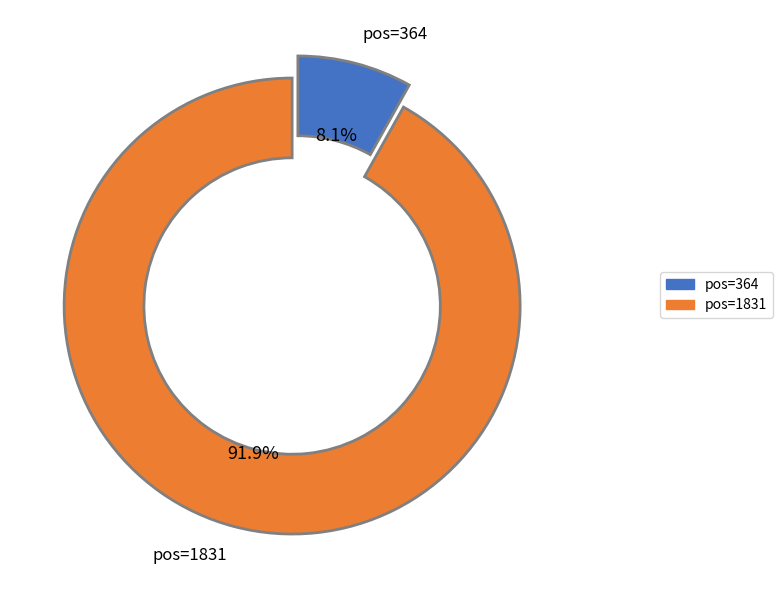

Does any single category account for the majority?

Yes